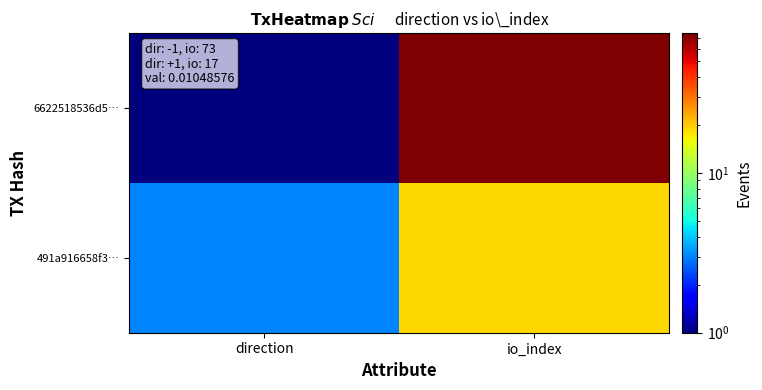

At how many categories does at least one series exceed 13?

1